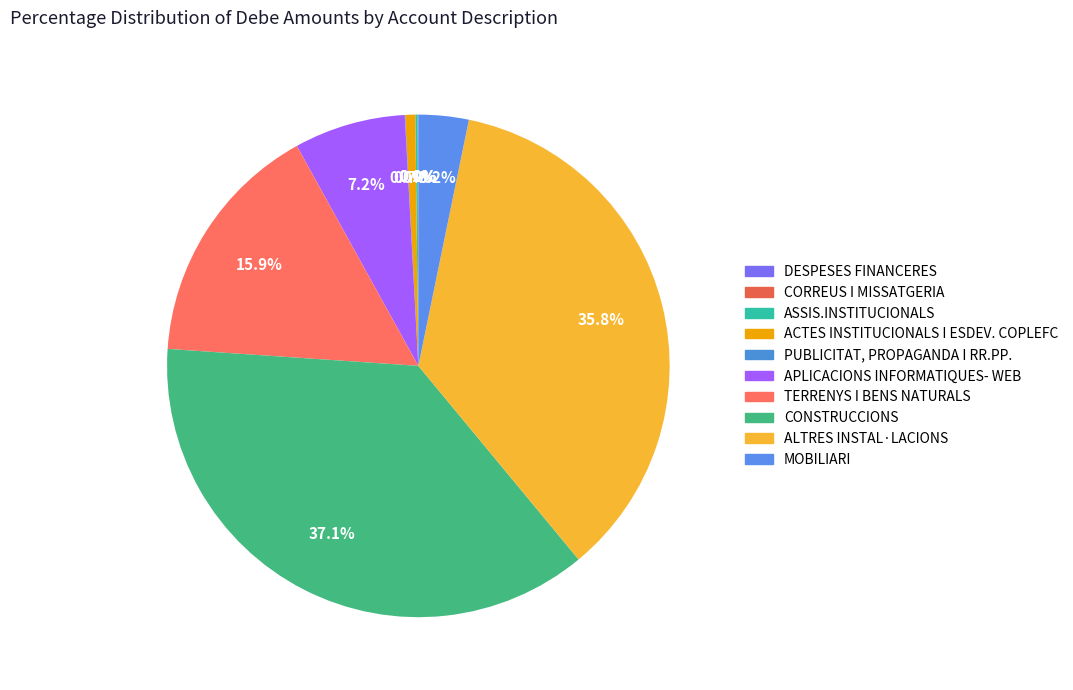

Is there a majority slice in this chart?

No